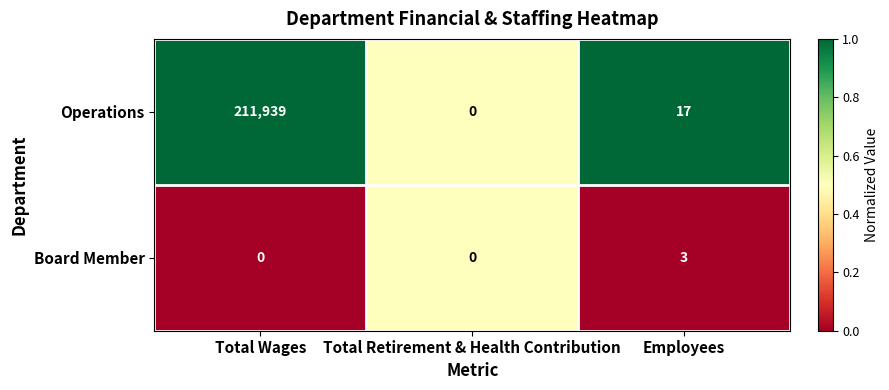

Count the number of data series in this chart.

2